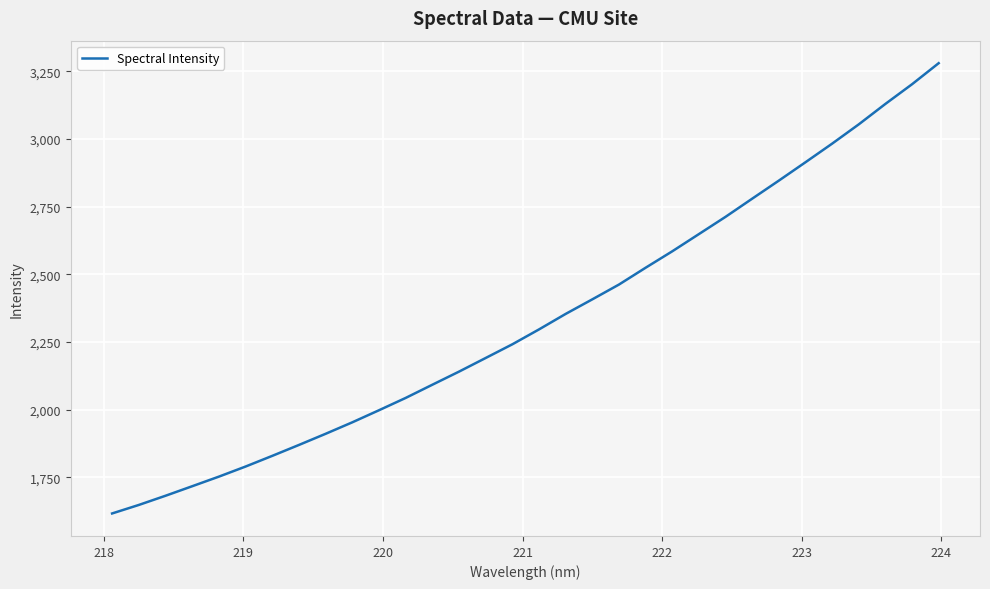

What is the smallest value displayed?

1616.5